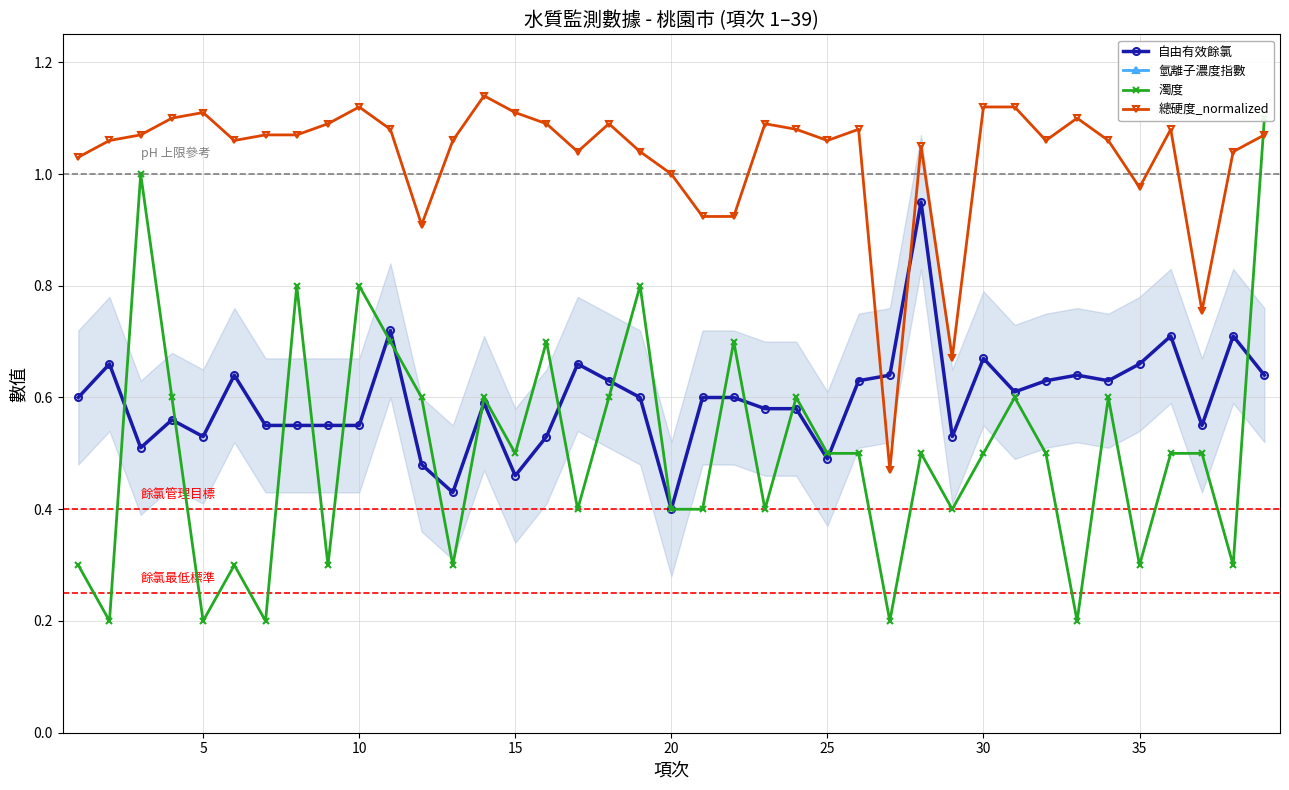

Where is 自由有效餘氯 nearest to the value 0?

20